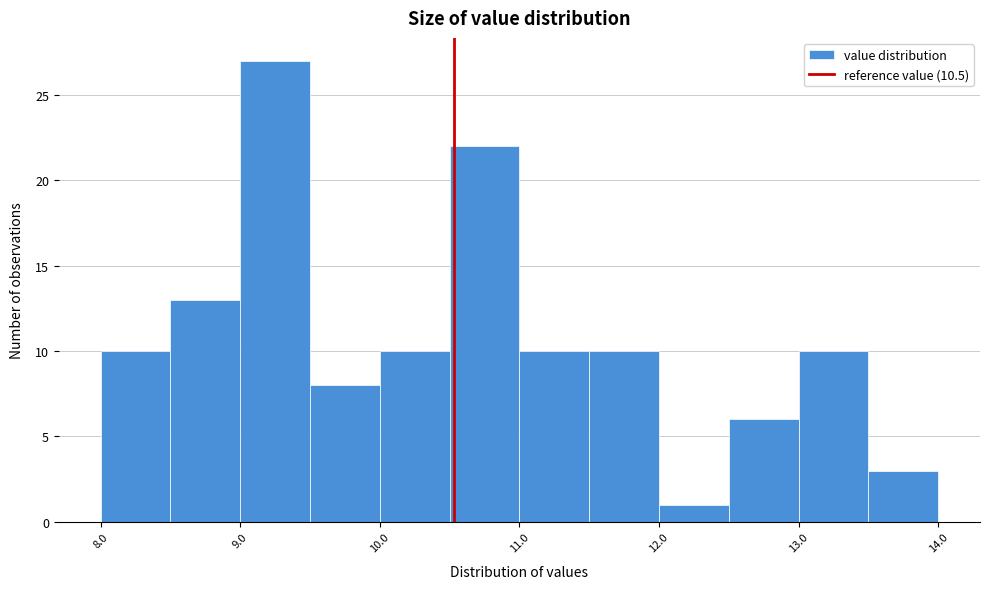

Reading left to right, list every bar in this chart as the range it spans on the x-axis followed by its height. Neither the bar edges nor the heights are printed on the chart, so give them approximately, as read against the axes.

7.97 to 8.47: 10
8.47 to 8.97: 13
8.97 to 9.47: 27
9.47 to 9.97: 8
9.97 to 10.47: 10
10.47 to 10.97: 22
10.97 to 11.47: 10
11.47 to 11.97: 10
11.97 to 12.47: 1
12.47 to 12.97: 6
12.97 to 13.47: 10
13.47 to 13.97: 3